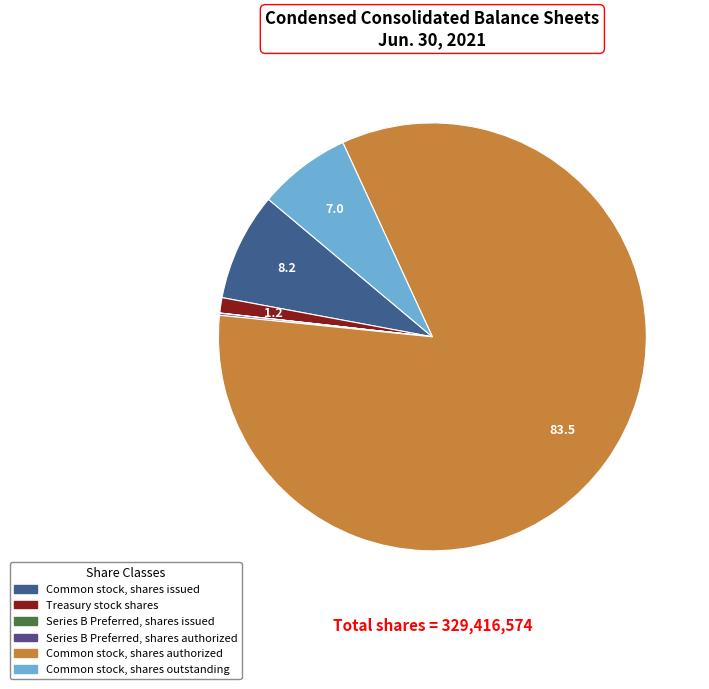

To the nearest percent, what percentage of the pie is Common stock, shares authorized?

83%